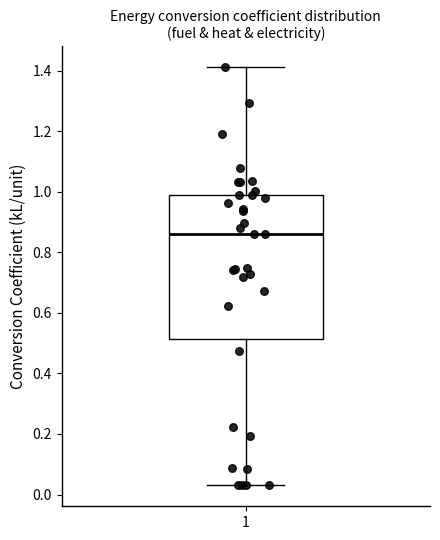

Where does the lower whisker of the box at x = 1 end on the y-axis? The values are not printed on the chart, so give them approximately, as read against the axis.

0.04